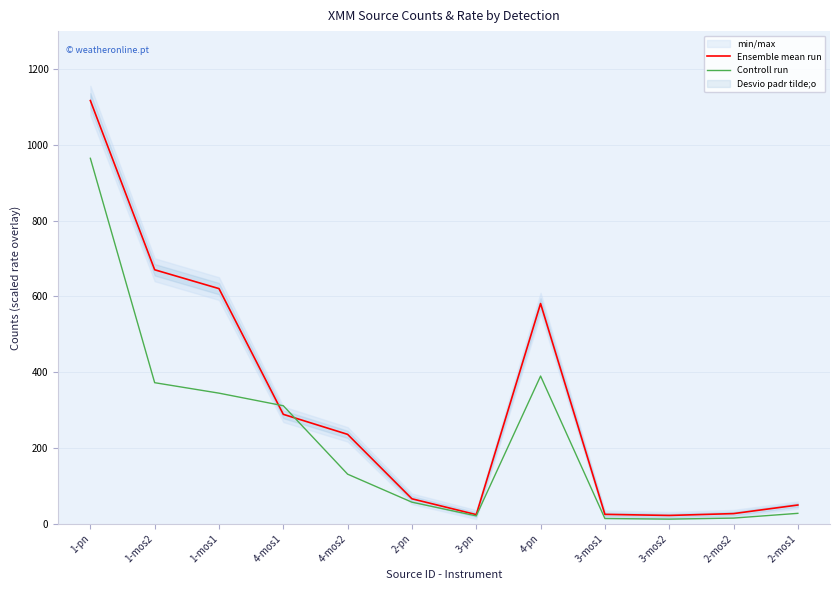

What is the average value of the Ensemble mean run series?

310.4